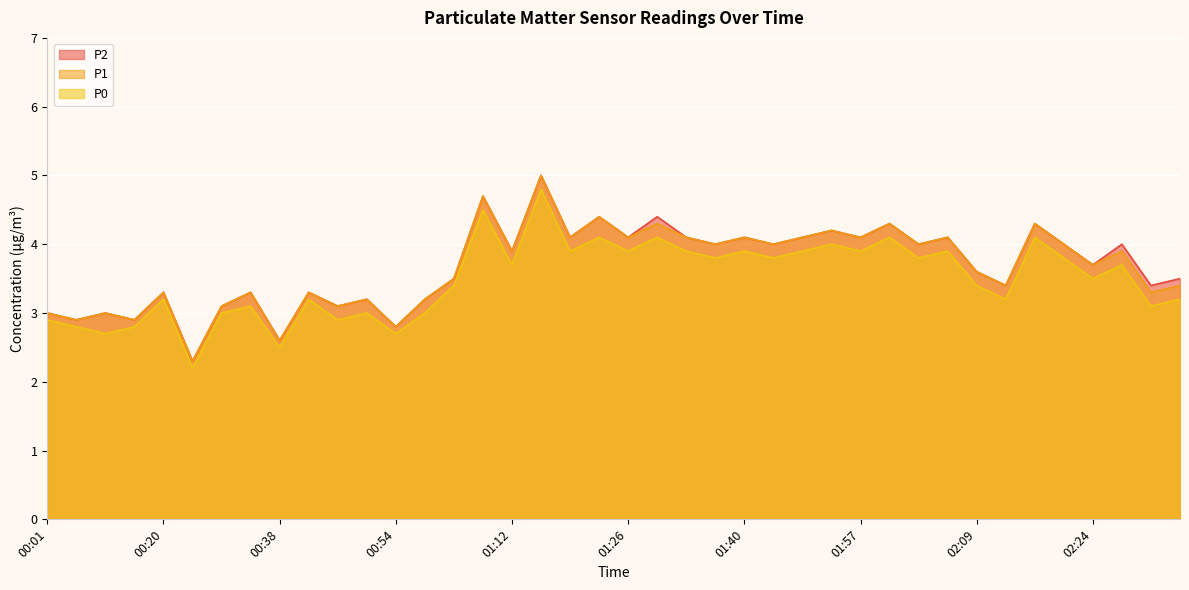

Read the P1 value at 02:35.

3.3